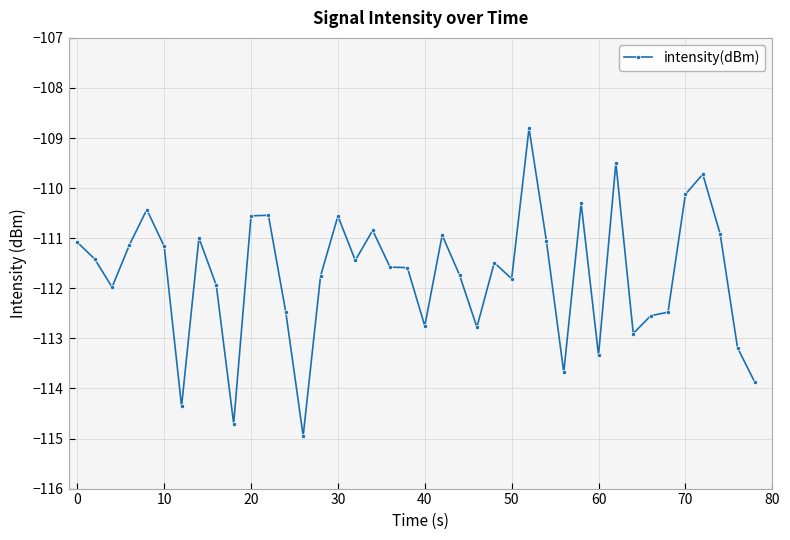

True or false: there are more than 0 points higher than both neighbors.

True